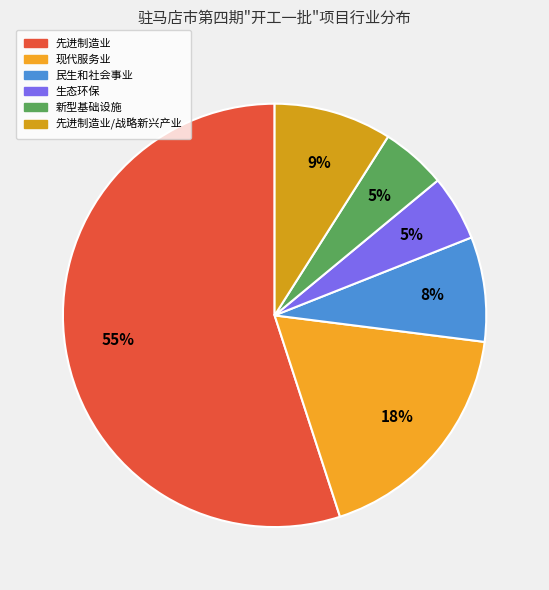

How many slices are in this pie chart?

6